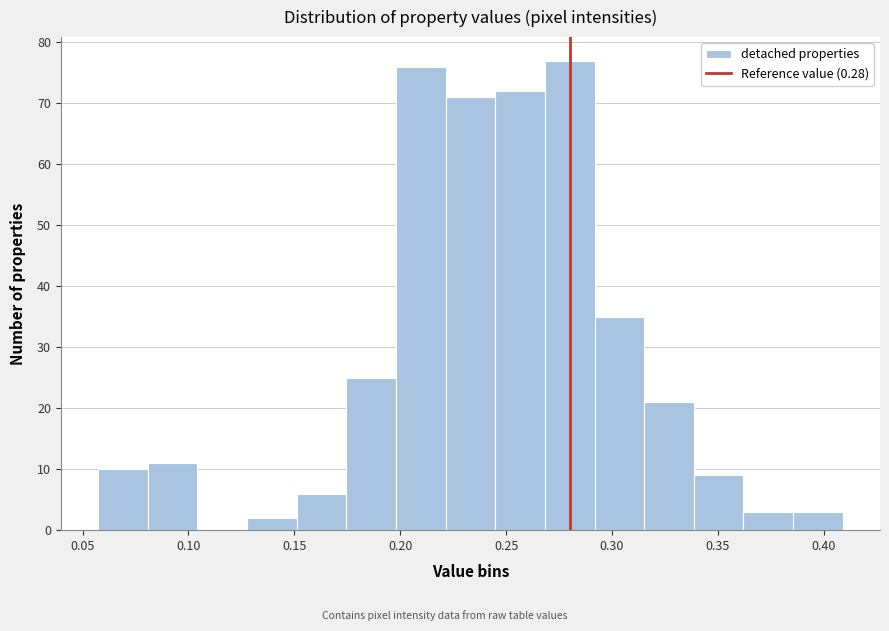

Over which range of the x-axis is the bar tallest?

0.270 to 0.290